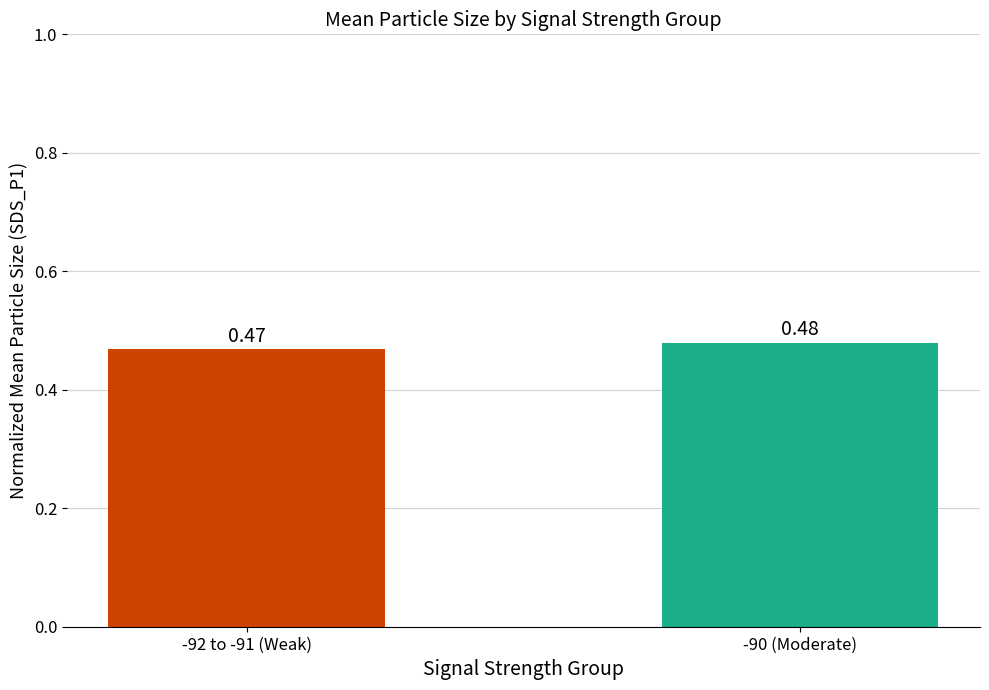

The chart shows a value of 0.3 at -90 (Moderate). True or false?

False